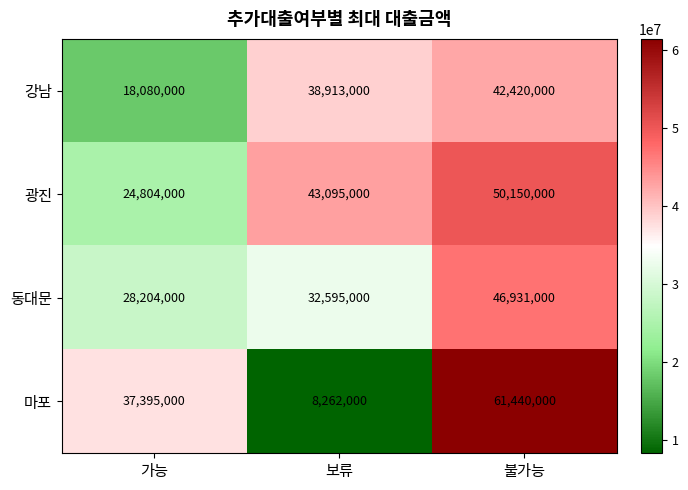

List the series in order of their peak value, highest first.

마포, 광진, 동대문, 강남